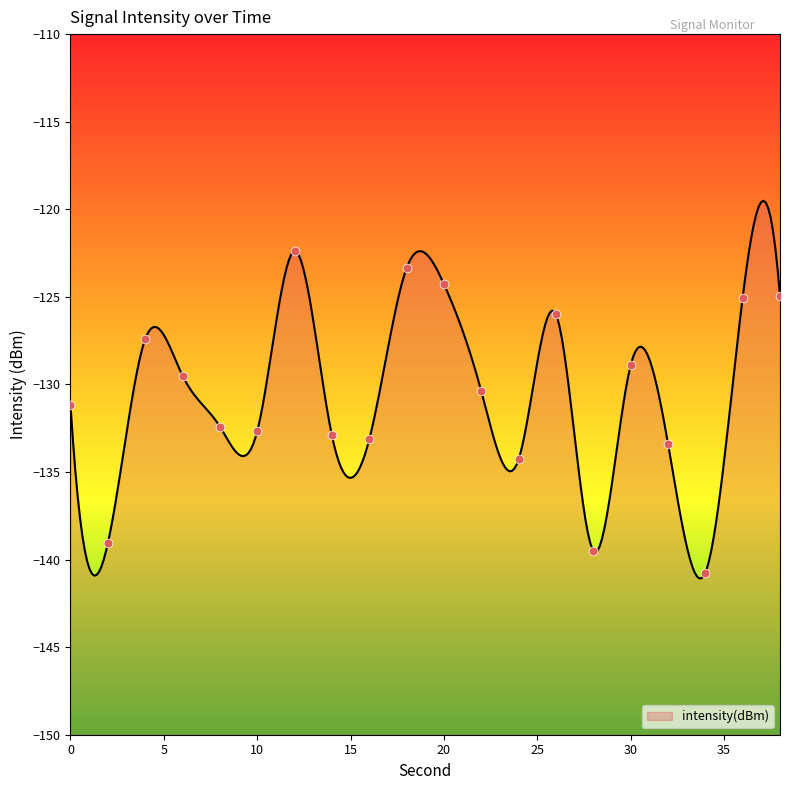

What is the change in value from 14 to 16?

-0.2